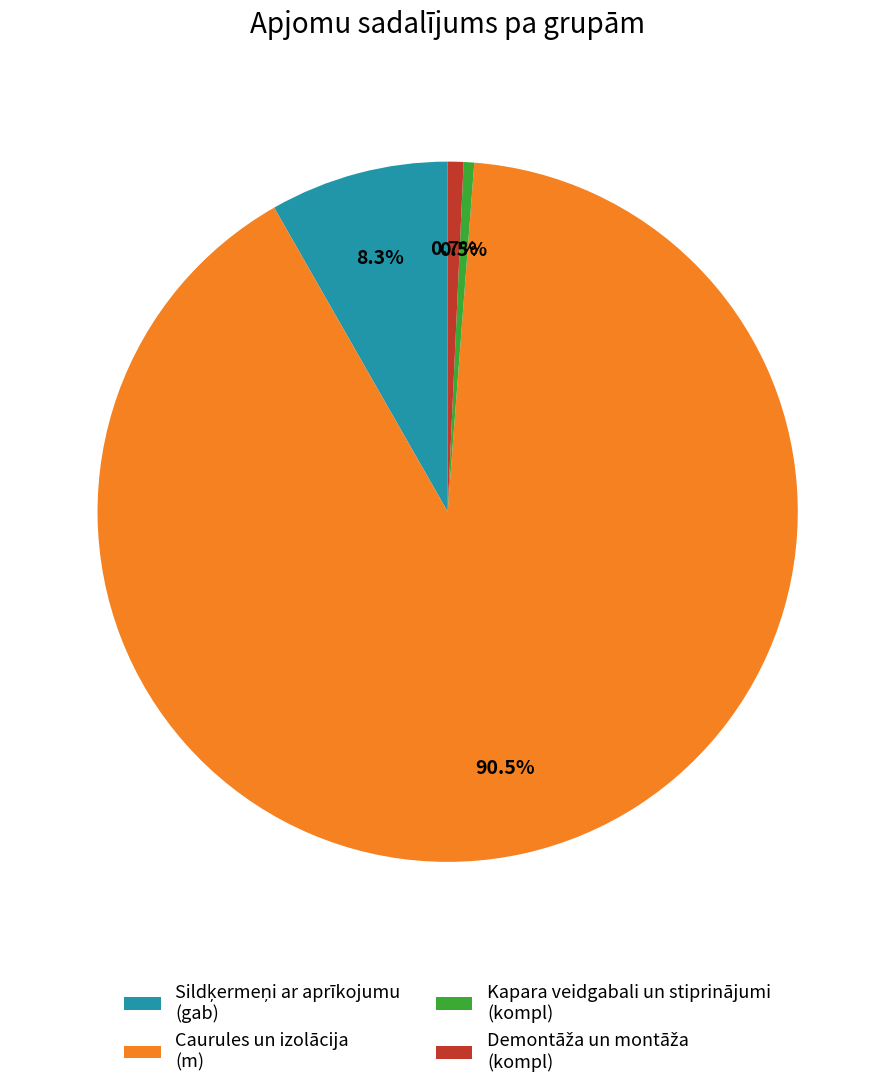

Does Caurules un izolācija (m) represent more than half of the total?

Yes